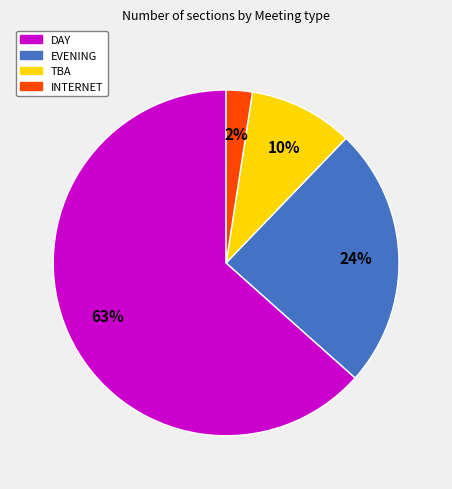

To the nearest percent, what is the average slice percentage?

25%